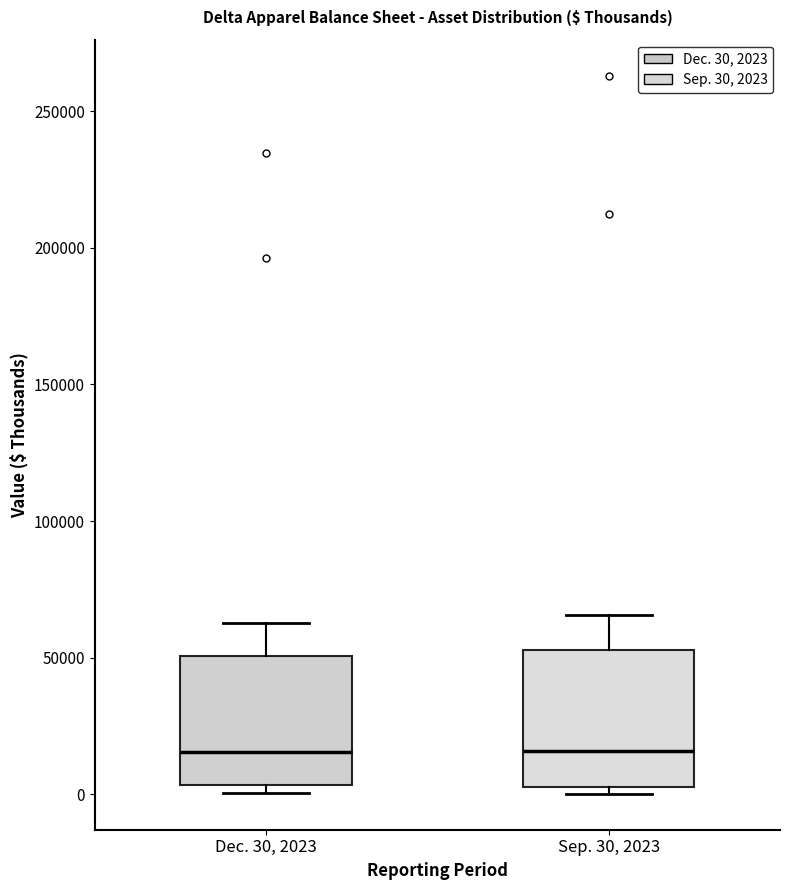

Reading left to right, read every box against the y-axis: the position of its median line, the range the box covers, and the ends of its whiskers. The values are not printed on the chart, so give them approximately, as read against the axis.

Dec. 30, 2023: median 15000, box 5000 to 50000, whiskers 0 to 65000
Sep. 30, 2023: median 15000, box 5000 to 55000, whiskers 0 to 65000